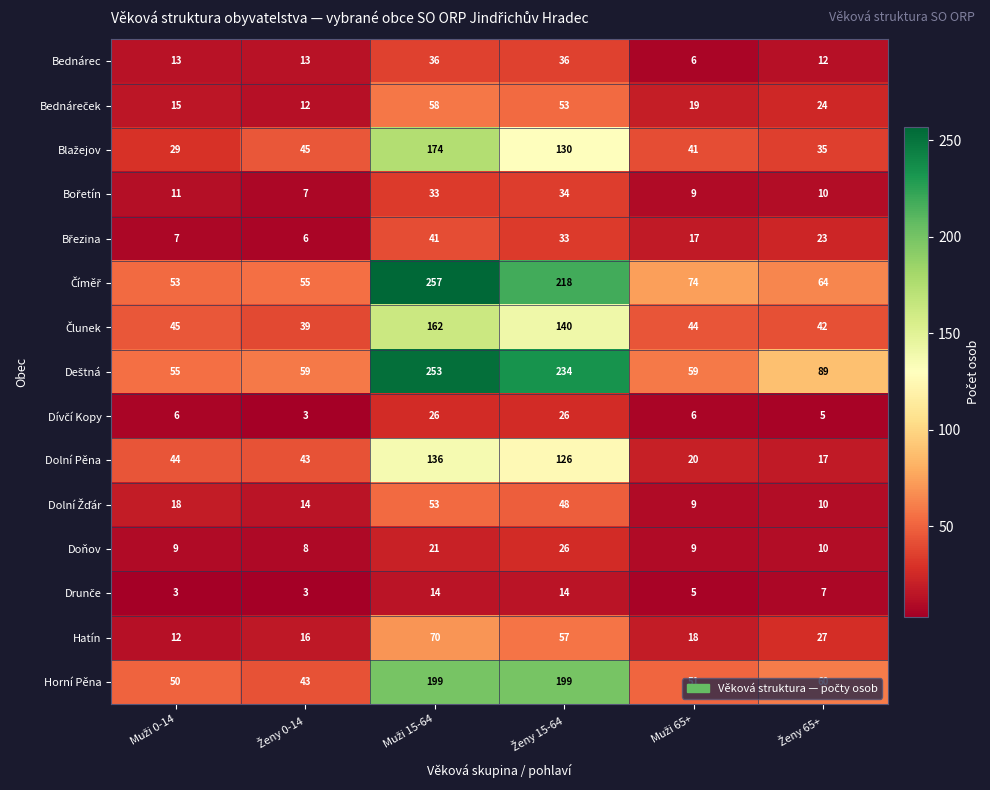

What is the minimum value shown in the chart?

3